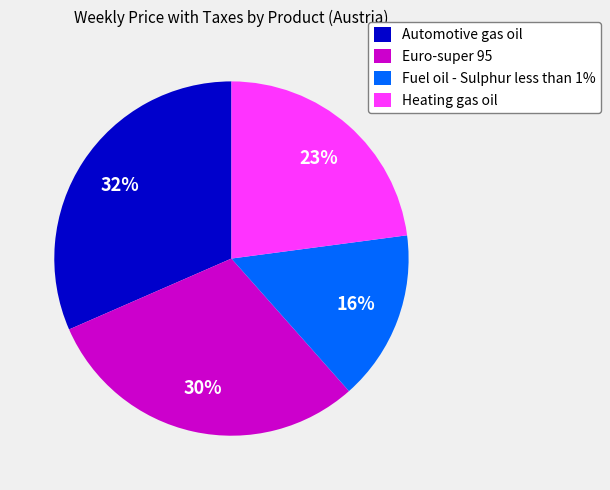

To the nearest percent, what is the combined percentage of Heating gas oil and Automotive gas oil?

54%